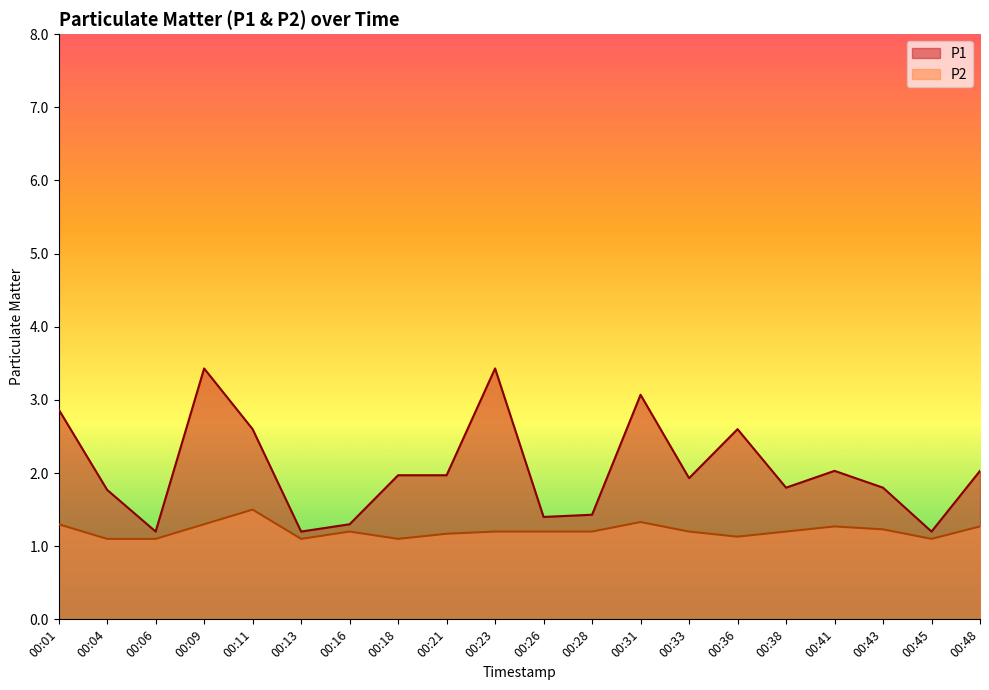

True or false: P1 and P2 intersect in this chart.

False